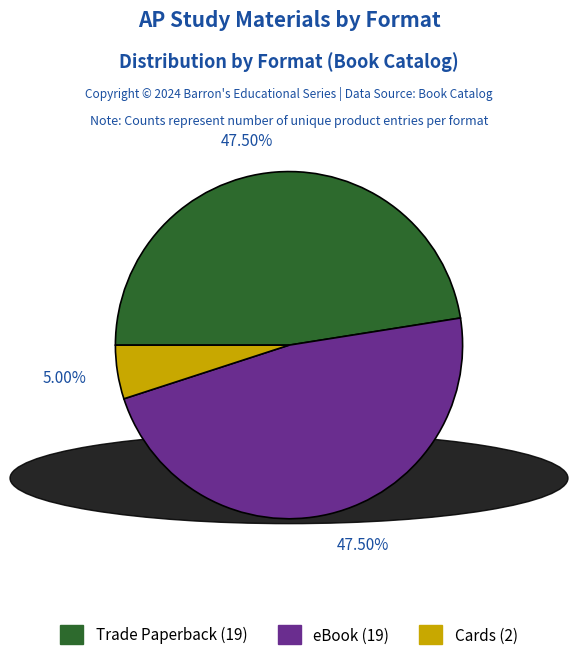

Count the number of slices in the pie.

3